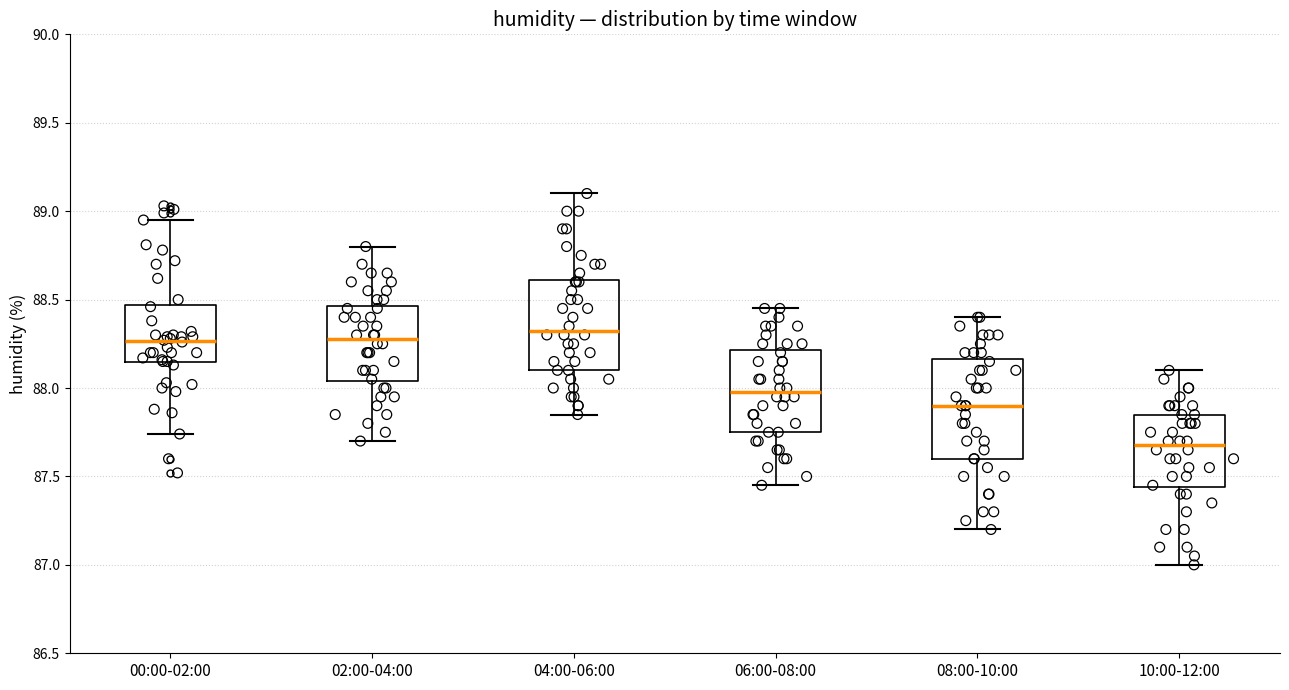

Reading left to right, read every box against the y-axis: the position of its median line, the range the box covers, and the ends of its whiskers. The values are not printed on the chart, so give them approximately, as read against the axis.

00:00-02:00: median 88.25, box 88.15 to 88.45, whiskers 87.75 to 88.95
02:00-04:00: median 88.30, box 88.05 to 88.45, whiskers 87.70 to 88.80
04:00-06:00: median 88.35, box 88.10 to 88.60, whiskers 87.85 to 89.10
06:00-08:00: median 88.00, box 87.75 to 88.20, whiskers 87.45 to 88.45
08:00-10:00: median 87.90, box 87.60 to 88.15, whiskers 87.20 to 88.40
10:00-12:00: median 87.70, box 87.45 to 87.85, whiskers 87.00 to 88.10